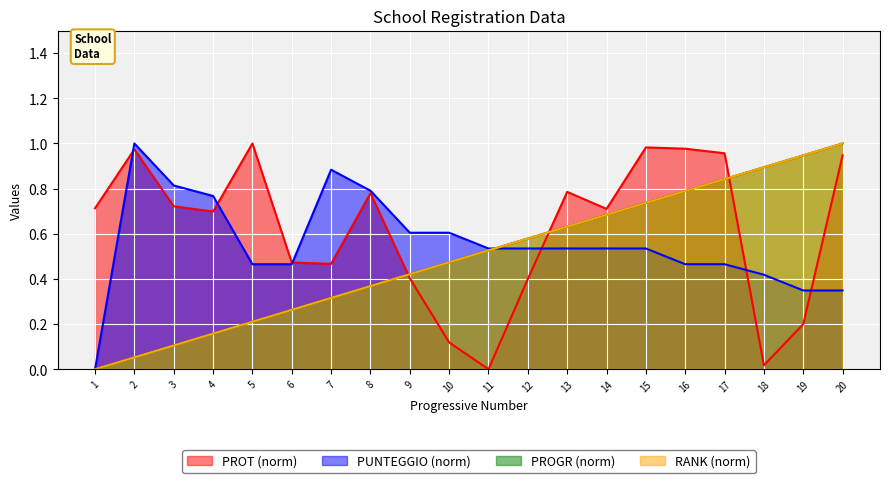

Reading left to right, transcribe all the data shown in this chart.

PROGR: 1=0.0	2=0.1	3=0.1	4=0.2	5=0.2	6=0.3	7=0.3	8=0.4	9=0.4	10=0.5	11=0.5	12=0.6	13=0.6	14=0.7	15=0.7	16=0.8	17=0.8	18=0.9	19=0.9	20=1.0
PROT: 1=0.7	2=1.0	3=0.7	4=0.7	5=1.0	6=0.5	7=0.5	8=0.8	9=0.4	10=0.1	11=0.0	12=0.4	13=0.8	14=0.7	15=1.0	16=1.0	17=1.0	18=0.0	19=0.2	20=0.9
PUNTEGGIO: 1=0.0	2=1.0	3=0.8	4=0.8	5=0.5	6=0.5	7=0.9	8=0.8	9=0.6	10=0.6	11=0.5	12=0.5	13=0.5	14=0.5	15=0.5	16=0.5	17=0.5	18=0.4	19=0.3	20=0.3
RANK: 1=0.0	2=0.1	3=0.1	4=0.2	5=0.2	6=0.3	7=0.3	8=0.4	9=0.4	10=0.5	11=0.5	12=0.6	13=0.6	14=0.7	15=0.7	16=0.8	17=0.8	18=0.9	19=0.9	20=1.0